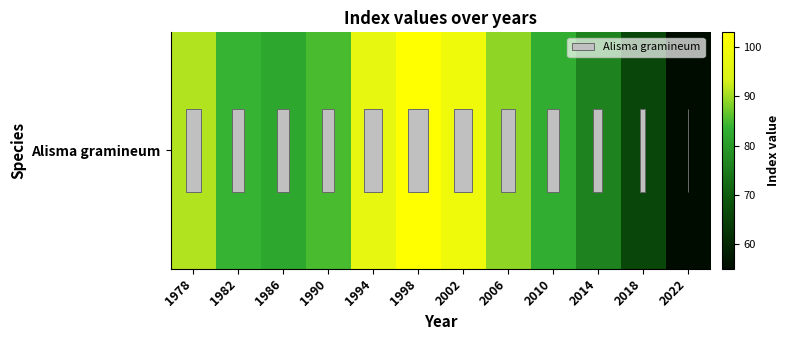

How many data points are less than 85?

6